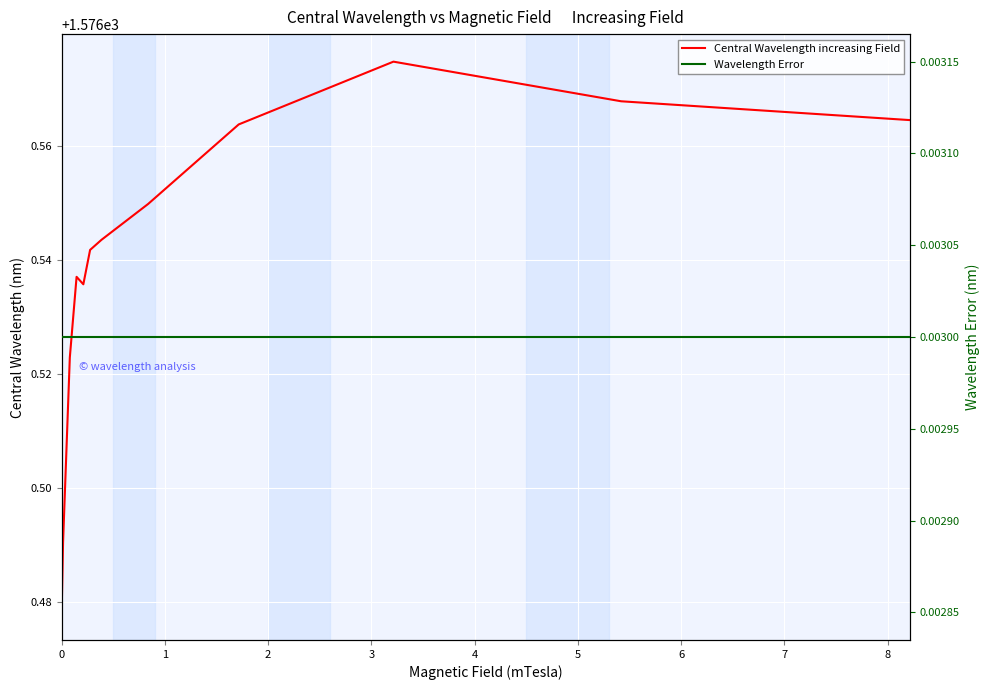

Reading left to right, transcribe all the data shown in this chart.

Central Wavelength increasing Field: 1576.5	1576.5	1576.5	1576.5	1576.5	1576.5	1576.5	1576.5	1576.6	1576.6	1576.6	1576.6
Wavelength Error: 0.0	0.0	0.0	0.0	0.0	0.0	0.0	0.0	0.0	0.0	0.0	0.0